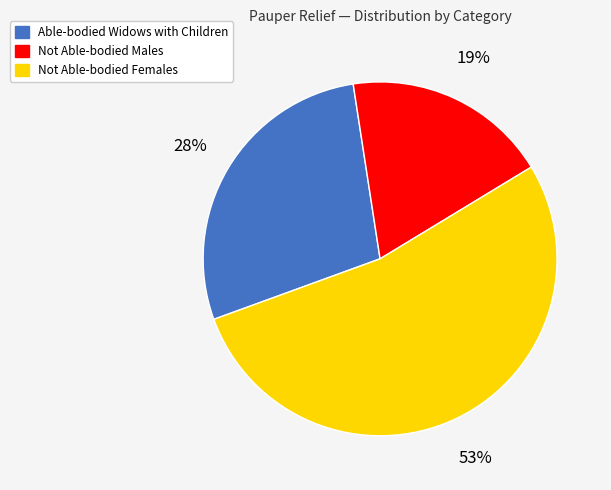

To the nearest percent, what is the difference between the largest and smallest slice percentages?

34%